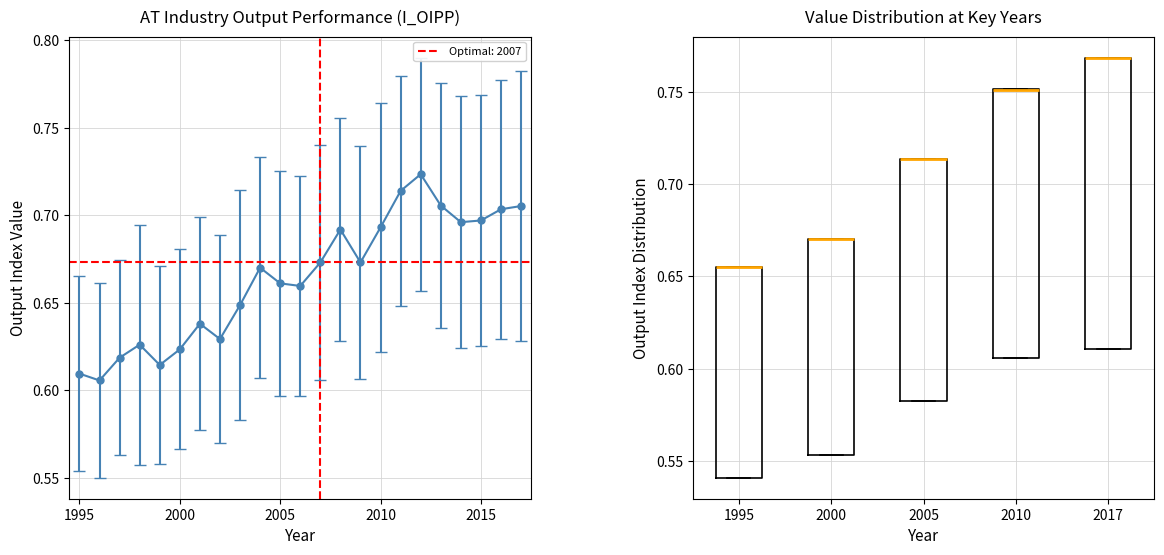

What is the sum of all Total industries (TOT_IND) values?

15.3